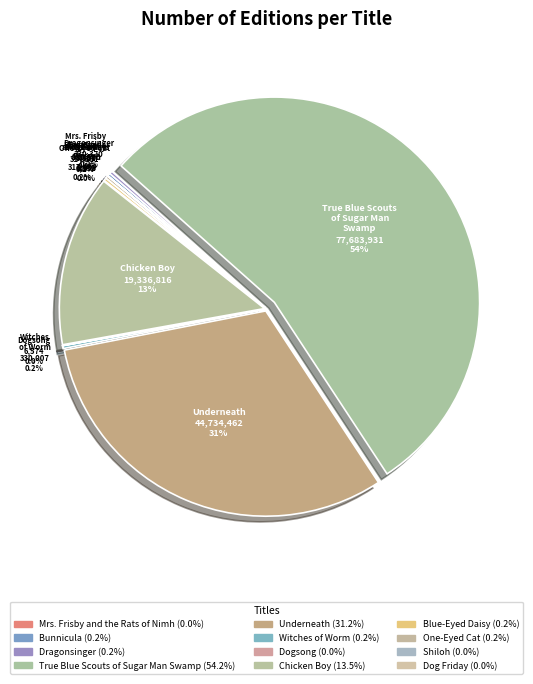

Combined, do Blue-Eyed Daisy and Bunnicula account for over 50%?

No